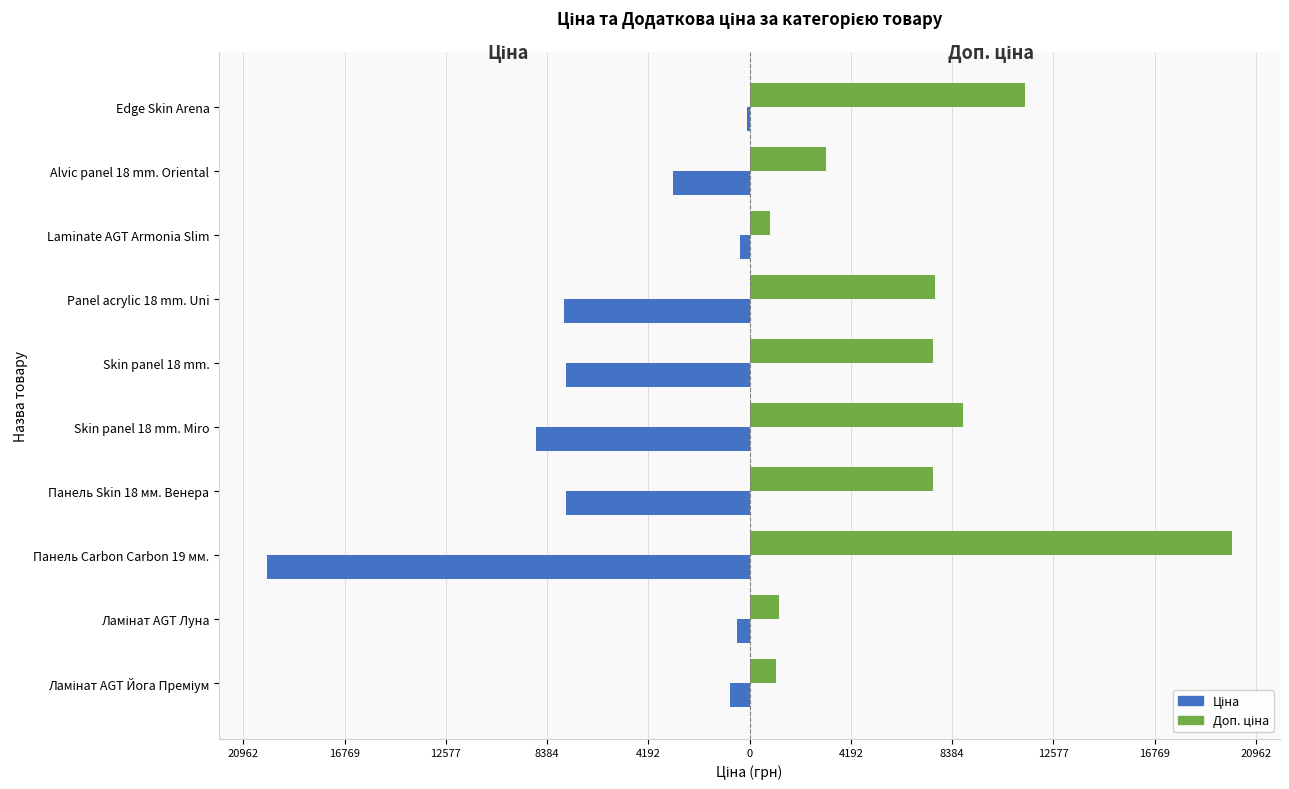

Rank the series by their maximum value, from lowest to highest.

Ціна, Доп. ціна